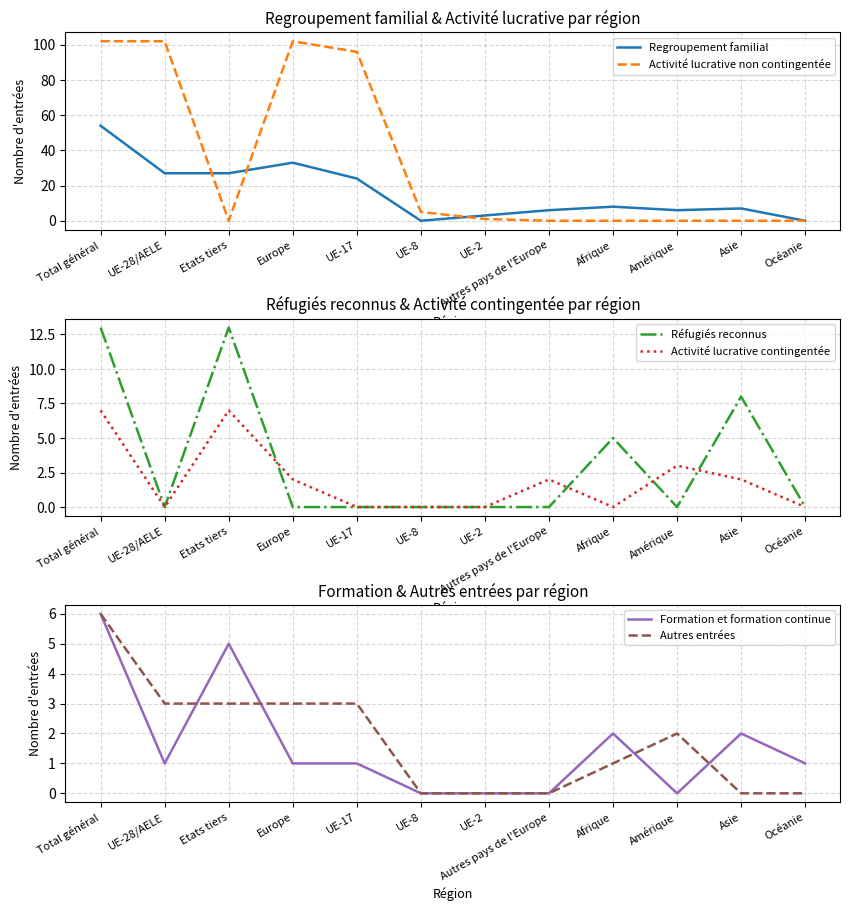

How many data points does each series have?

12